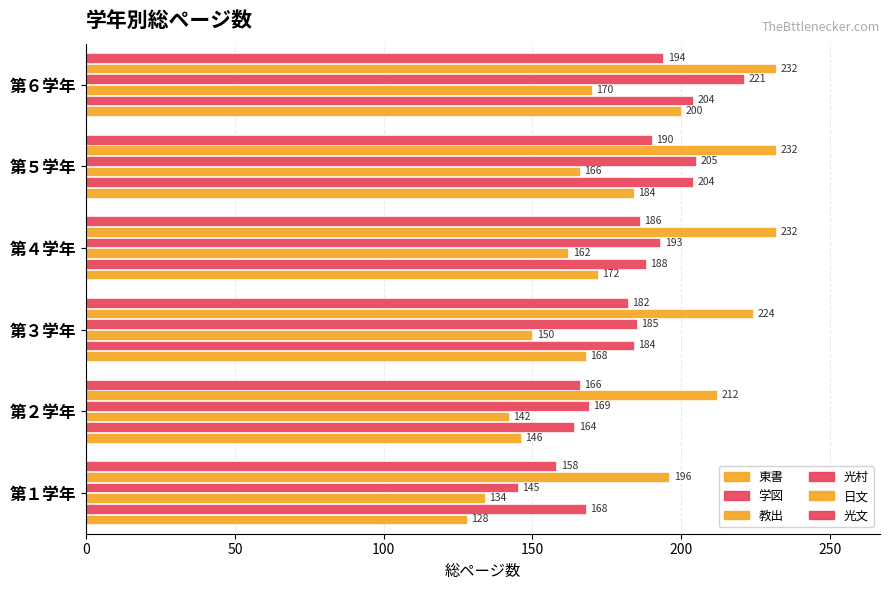

What is the minimum value for 光文?

158